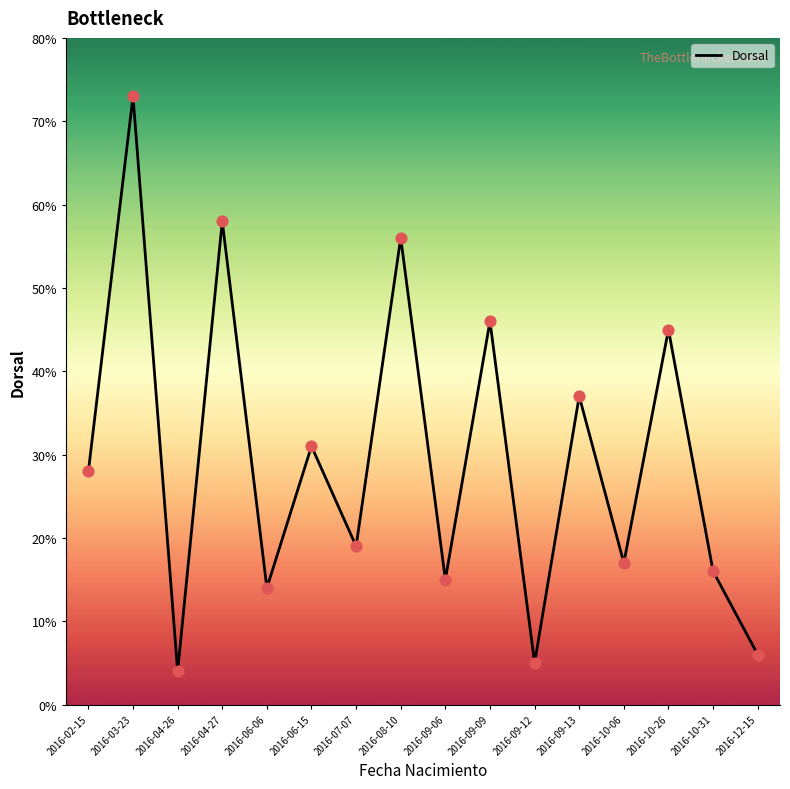

Approximately how many times larger is the value at 2016-09-12 compared to 2016-02-15?

0.2